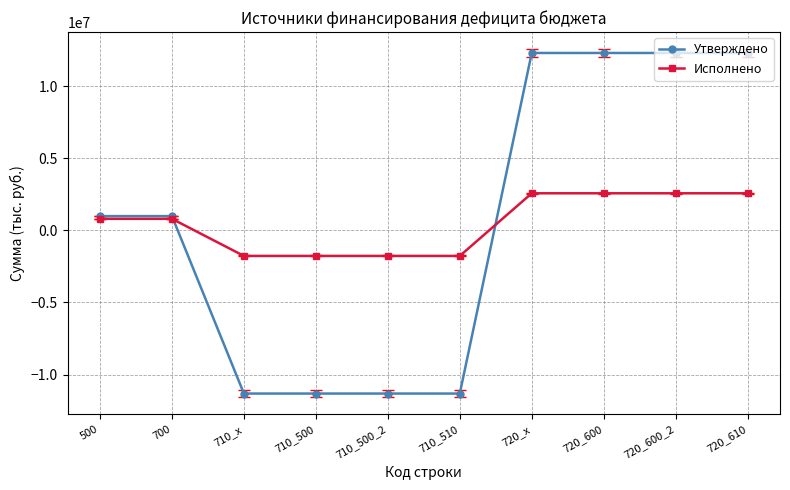

How many values in the Утверждено series are below 990511?

4